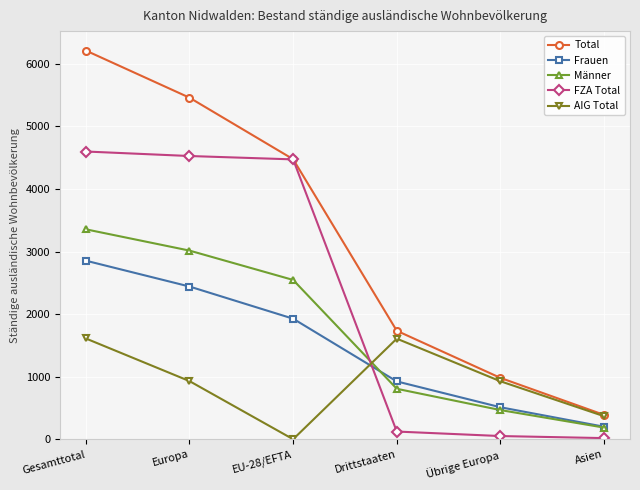

True or false: Frauen and Total cross at least once.

False